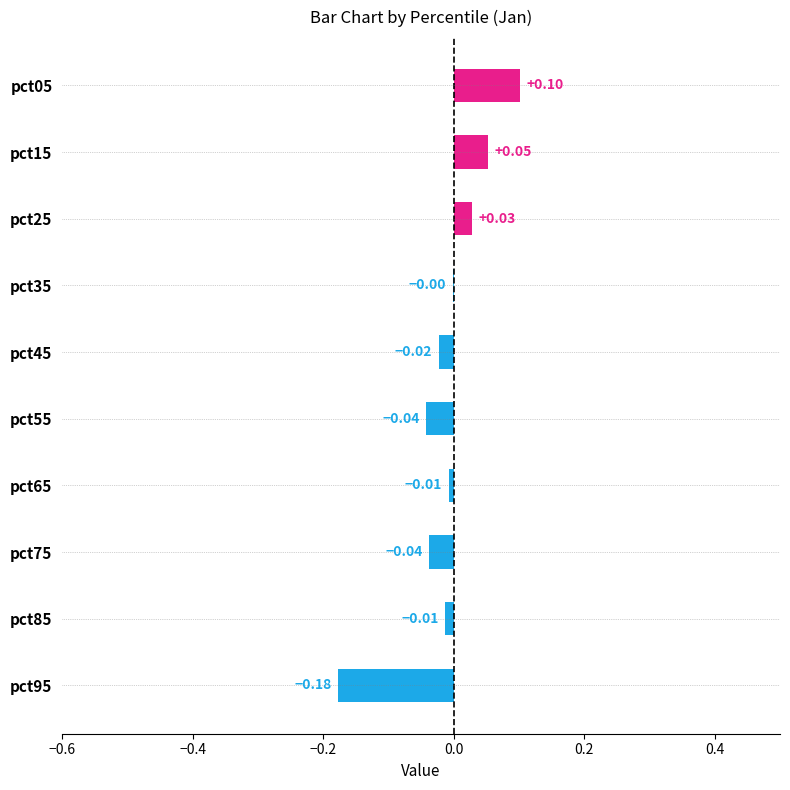

Between pct55 and pct15, which is larger?

pct15